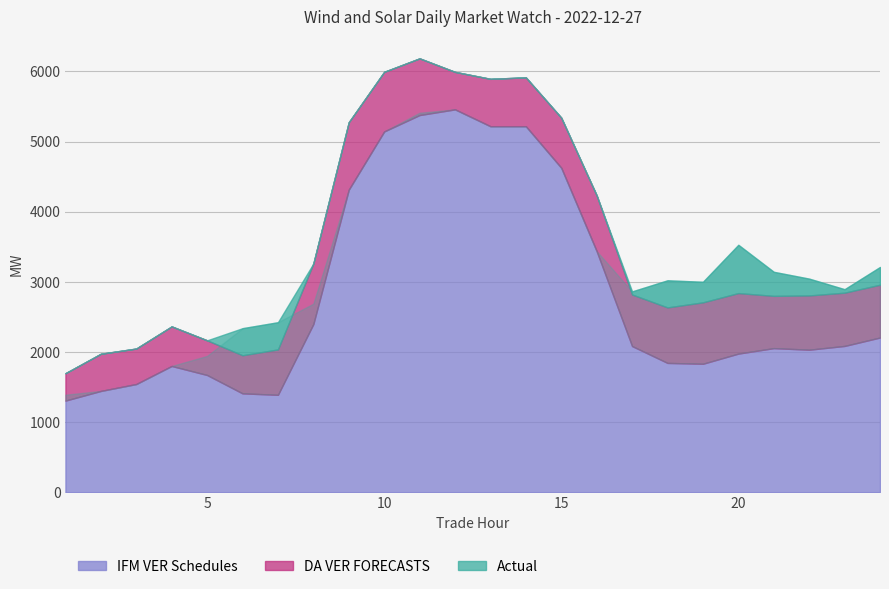

At how many categories does at least one series exceed 1806?

23